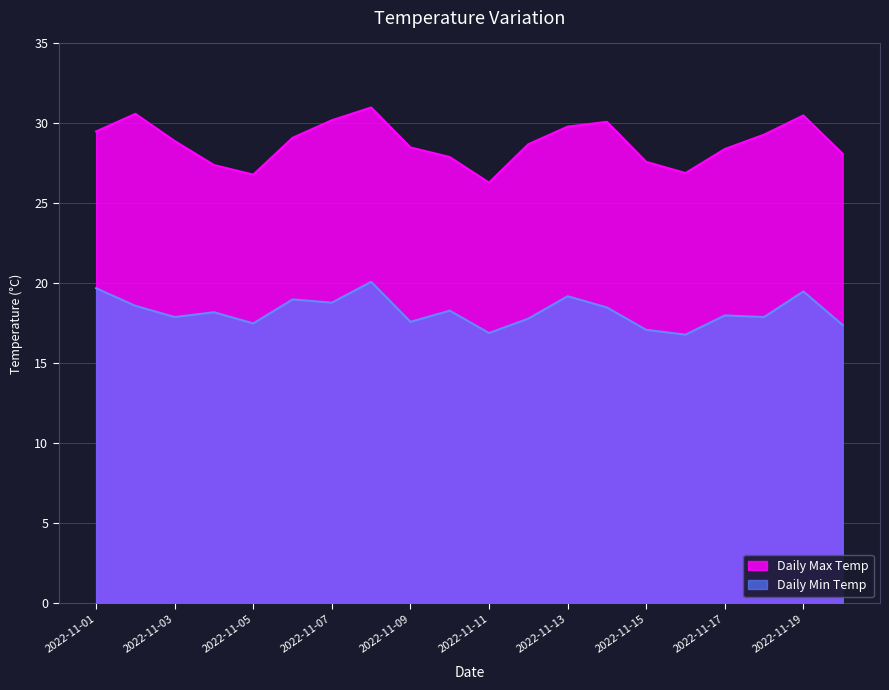

How many lines are shown in the chart?

2